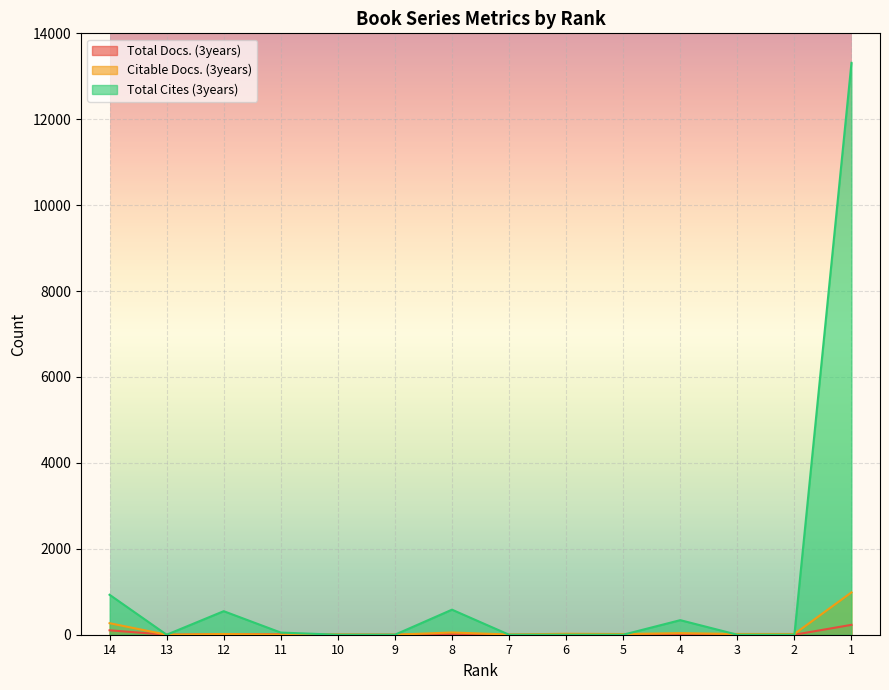

True or false: Total Docs. (3years) has a value of 0 at 5.

True